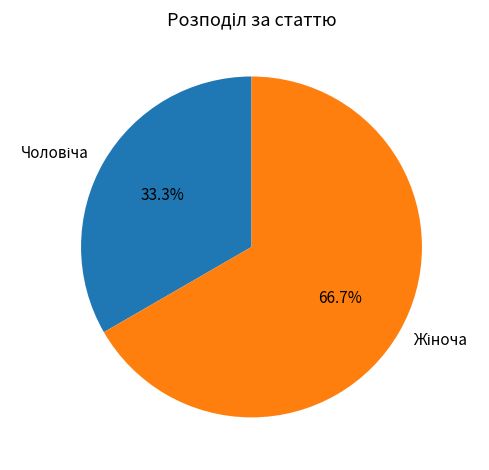

Count the number of slices in the pie.

2